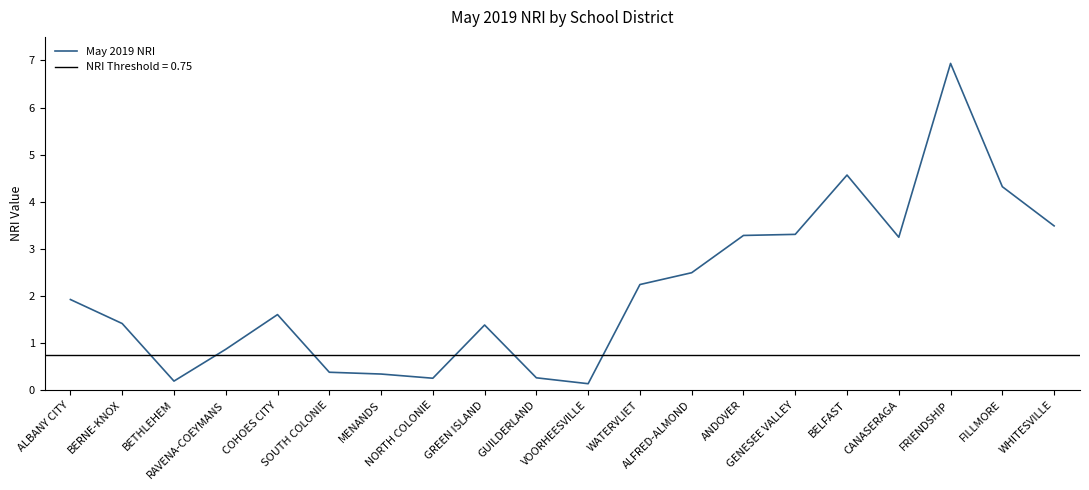

Count the number of categories in the chart.

20